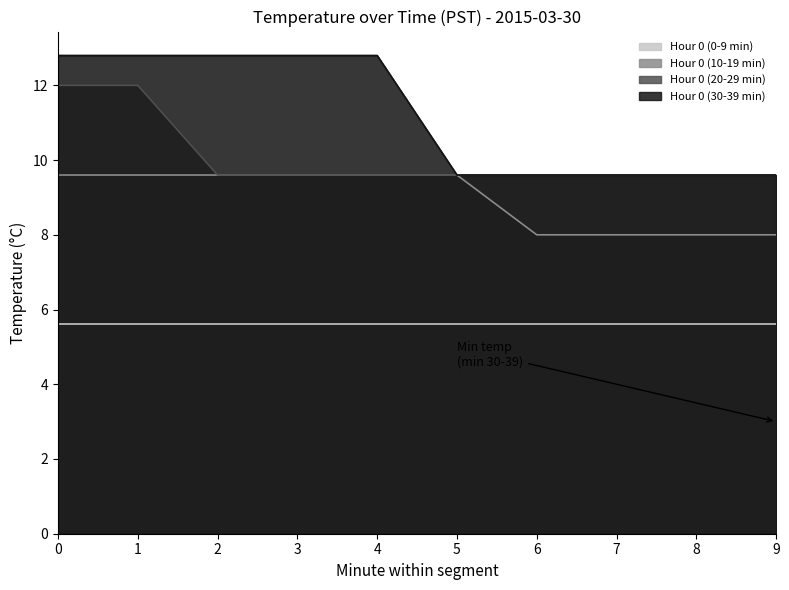

Is it true that Hour 0 (10-19 min) equals 16.3 at 3?

False